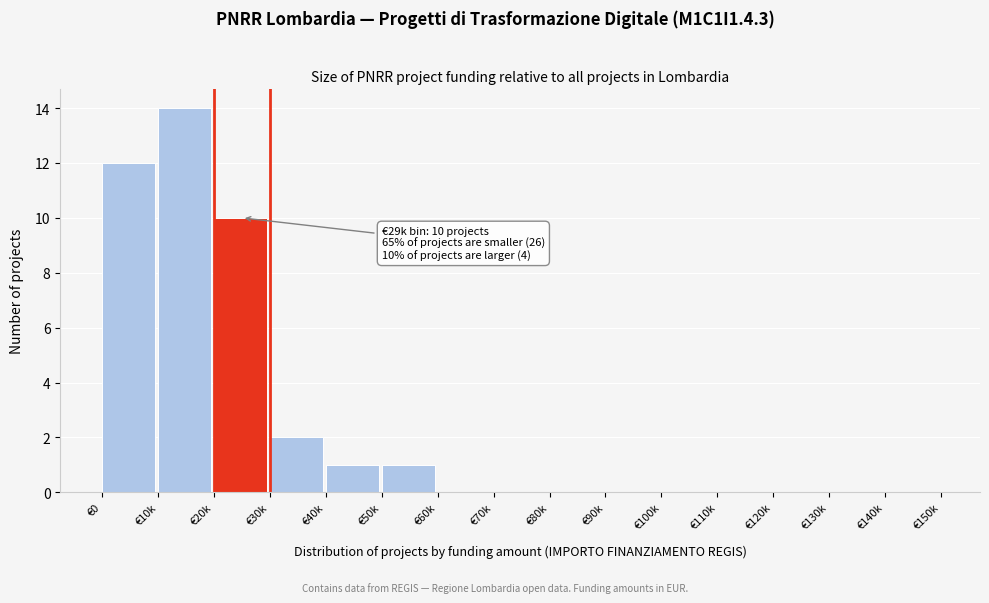

Reading left to right, list all the values displayed in this chart.

€0=12	€10k=14	€20k=10	€30k=2	€40k=1	€50k=1	€60k=0	€70k=0	€80k=0	€90k=0	€100k=0	€110k=0	€120k=0	€130k=0	€140k=0